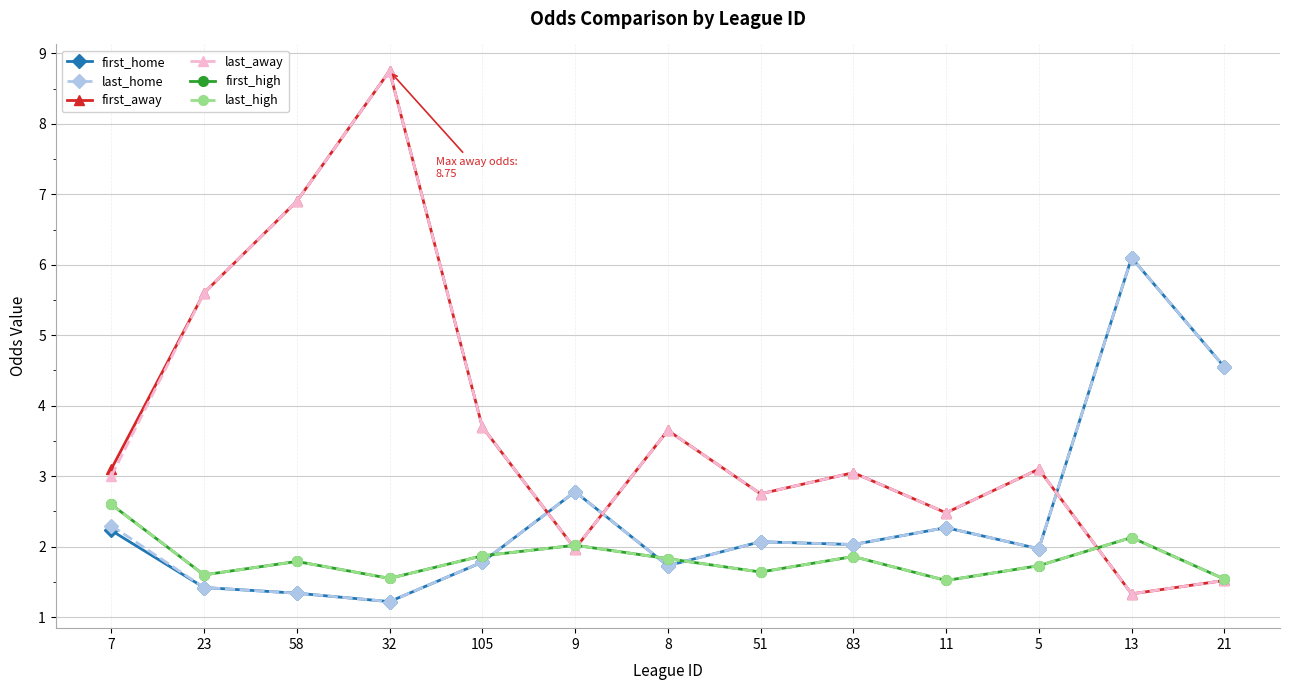

At which category is the sum across all series the highest?

32